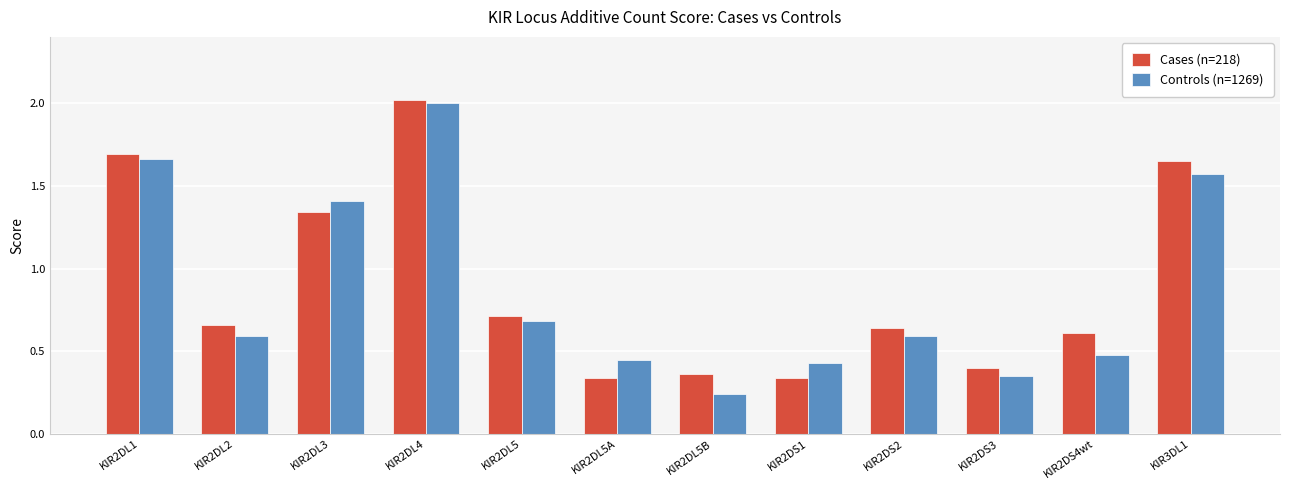

What is the sum of the Cases (n=218) values at KIR2DS4wt and KIR2DS3?

1.0